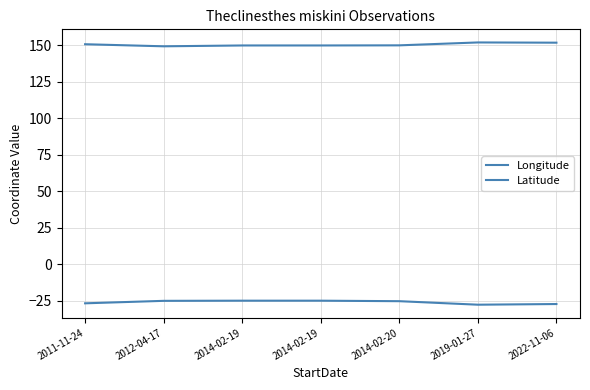

How many lines are shown in the chart?

2